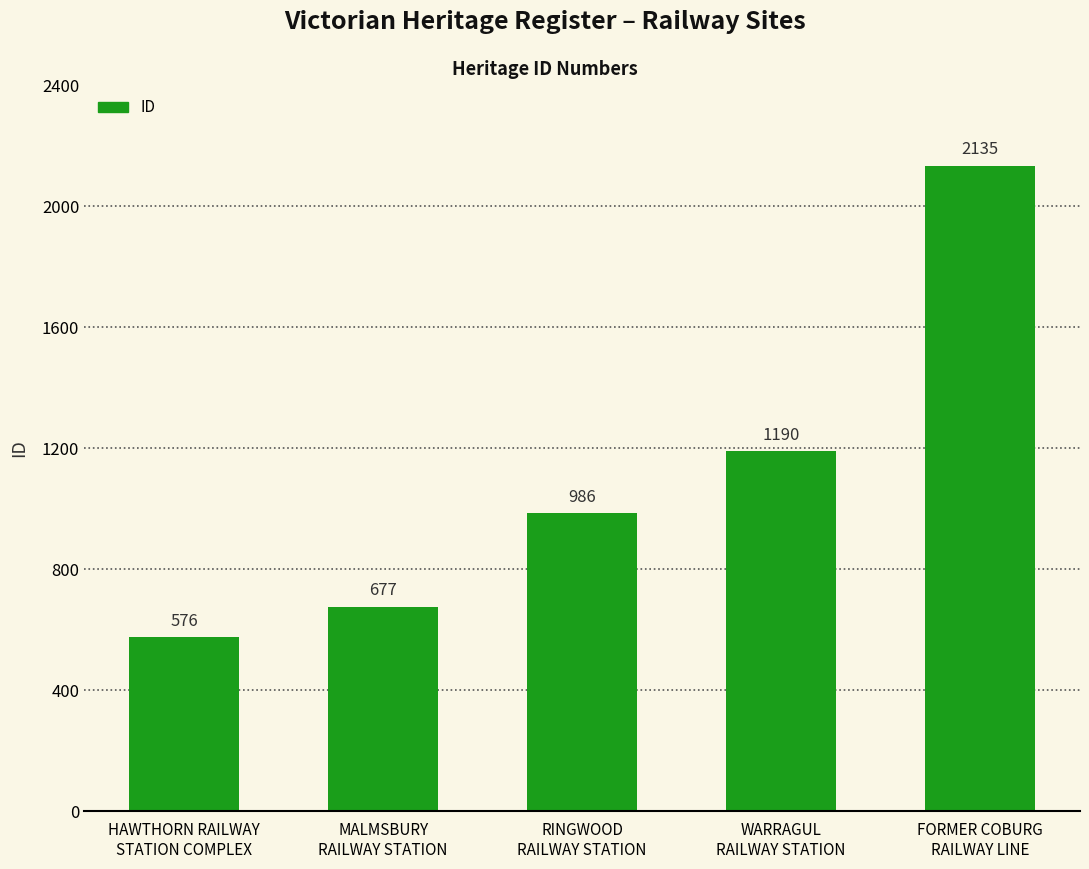

Rank the categories by value from highest to lowest.

FORMER COBURG
RAILWAY LINE, WARRAGUL
RAILWAY STATION, RINGWOOD
RAILWAY STATION, MALMSBURY
RAILWAY STATION, HAWTHORN RAILWAY
STATION COMPLEX